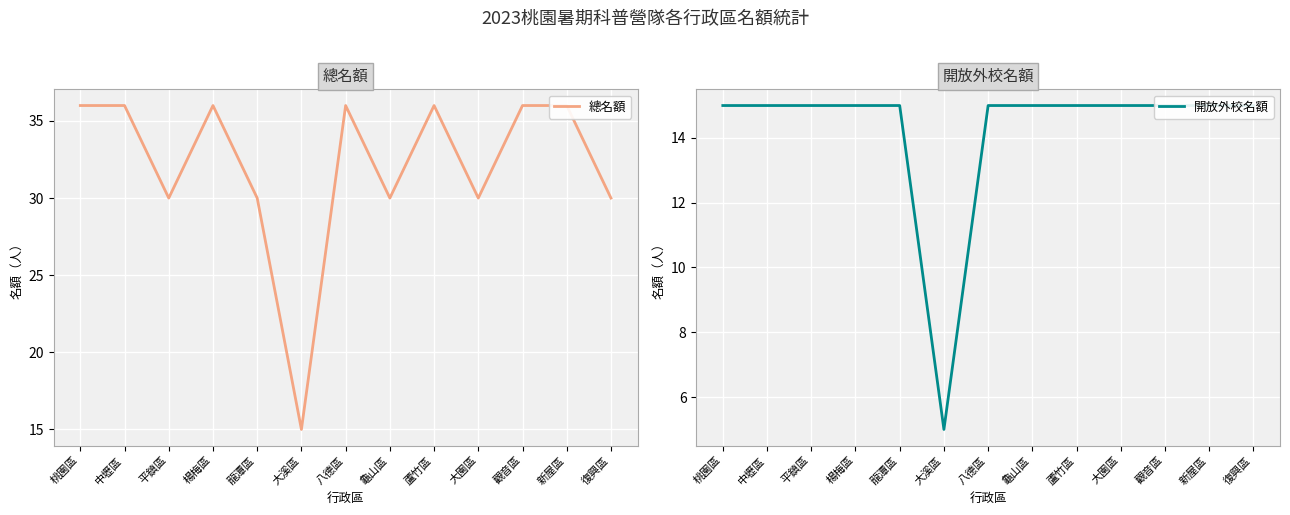

True or false: 開放外校名額 and 總名額 intersect in this chart.

False